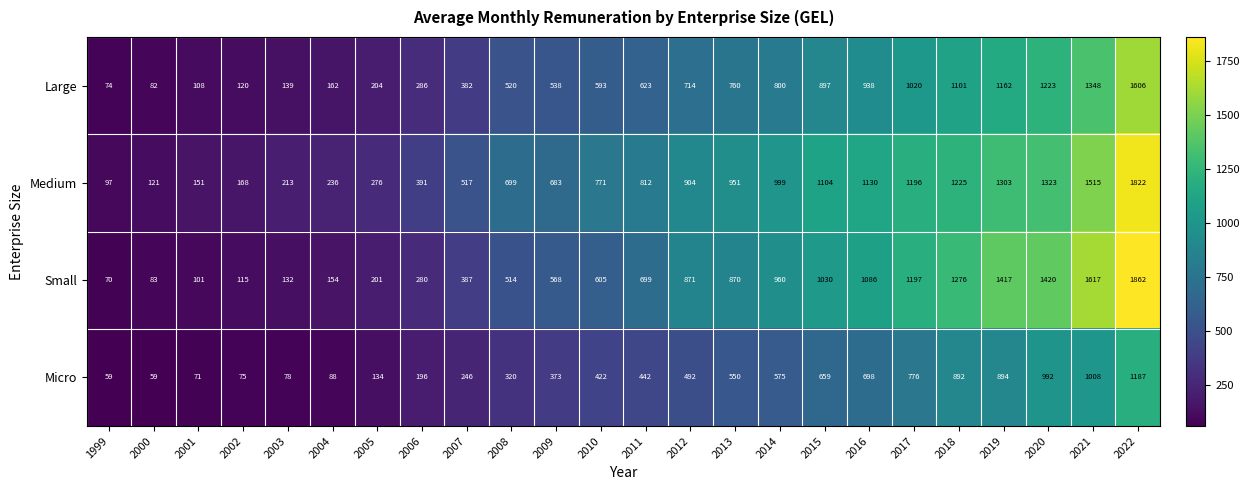

At how many categories does at least one series exceed 1729?

1